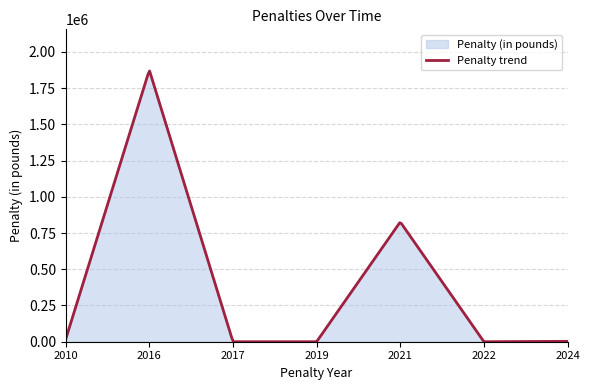

What is the difference between the maximum and minimum values?

1867752.4